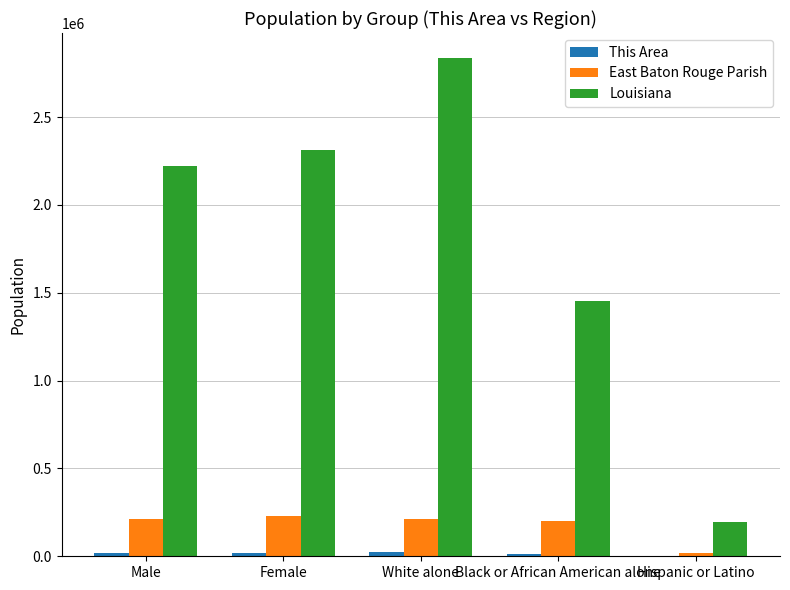

Is it true that Louisiana equals 2836192 at White alone?

True